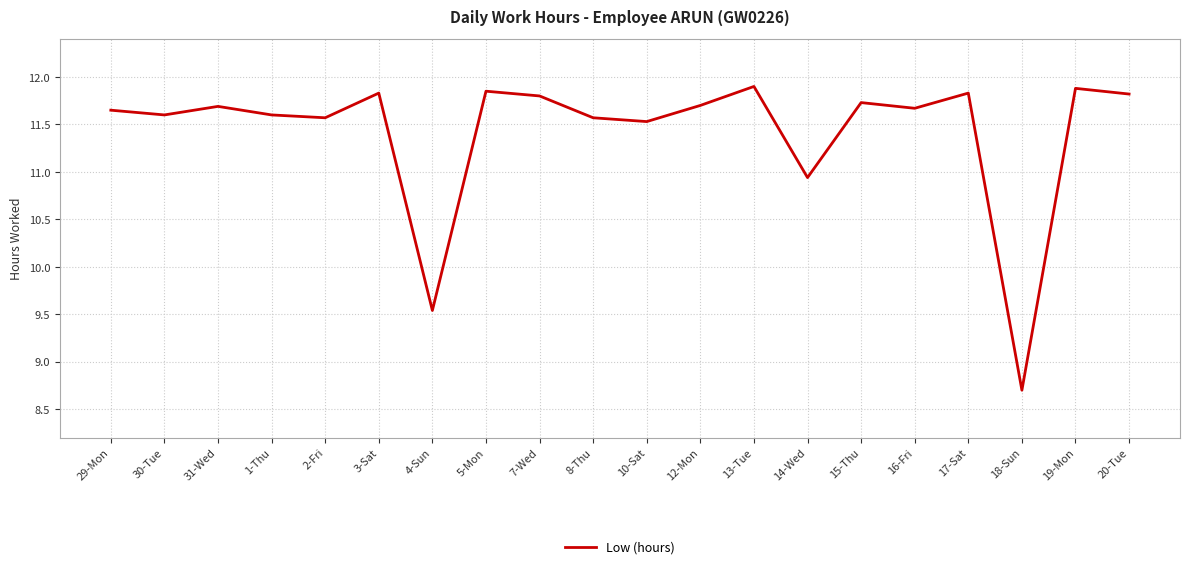

The chart shows a value of 16.1 at 17-Sat. True or false?

False